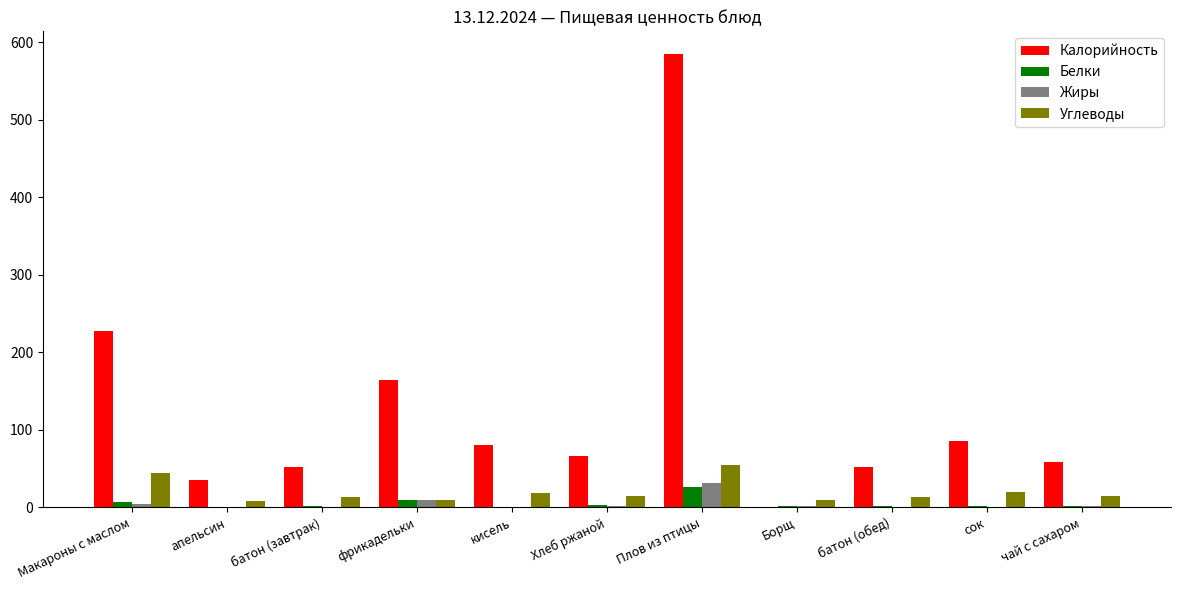

At which label does Жиры reach its peak?

Плов из птицы